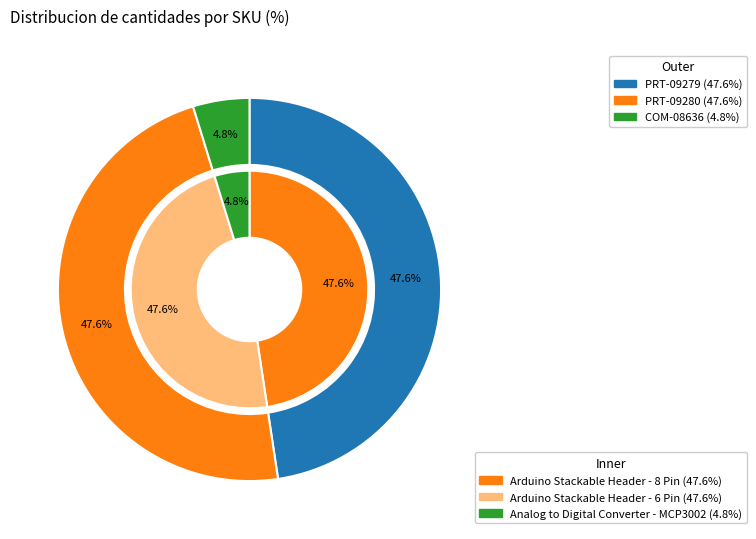

Which category has the smallest portion of the pie?

COM-08636